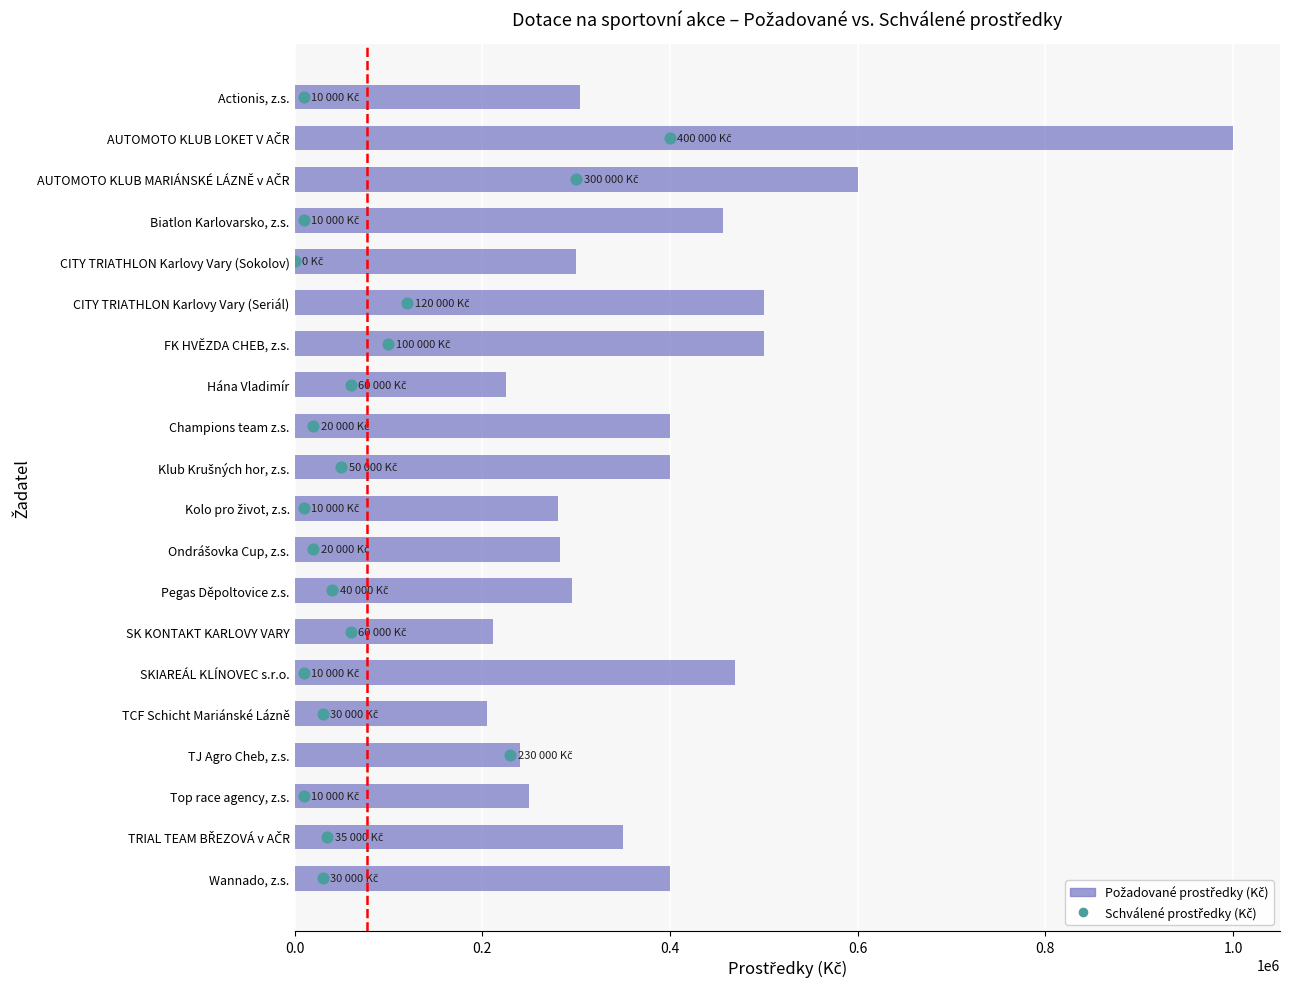

At how many categories does at least one series exceed 748301?

1